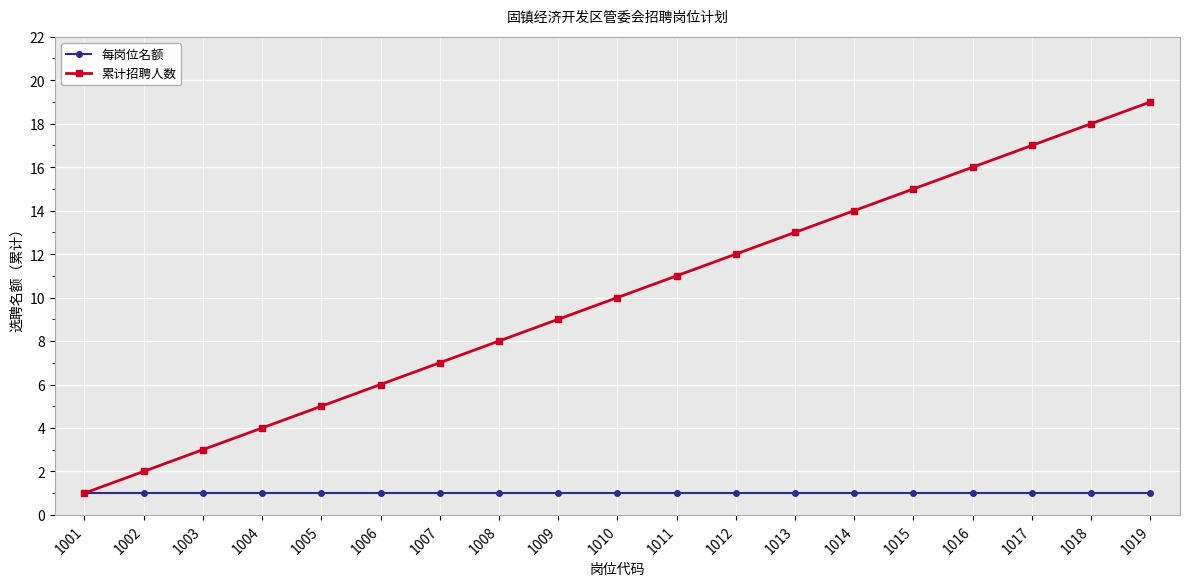

Is it true that 累计招聘人数 equals 20 at 1015?

False